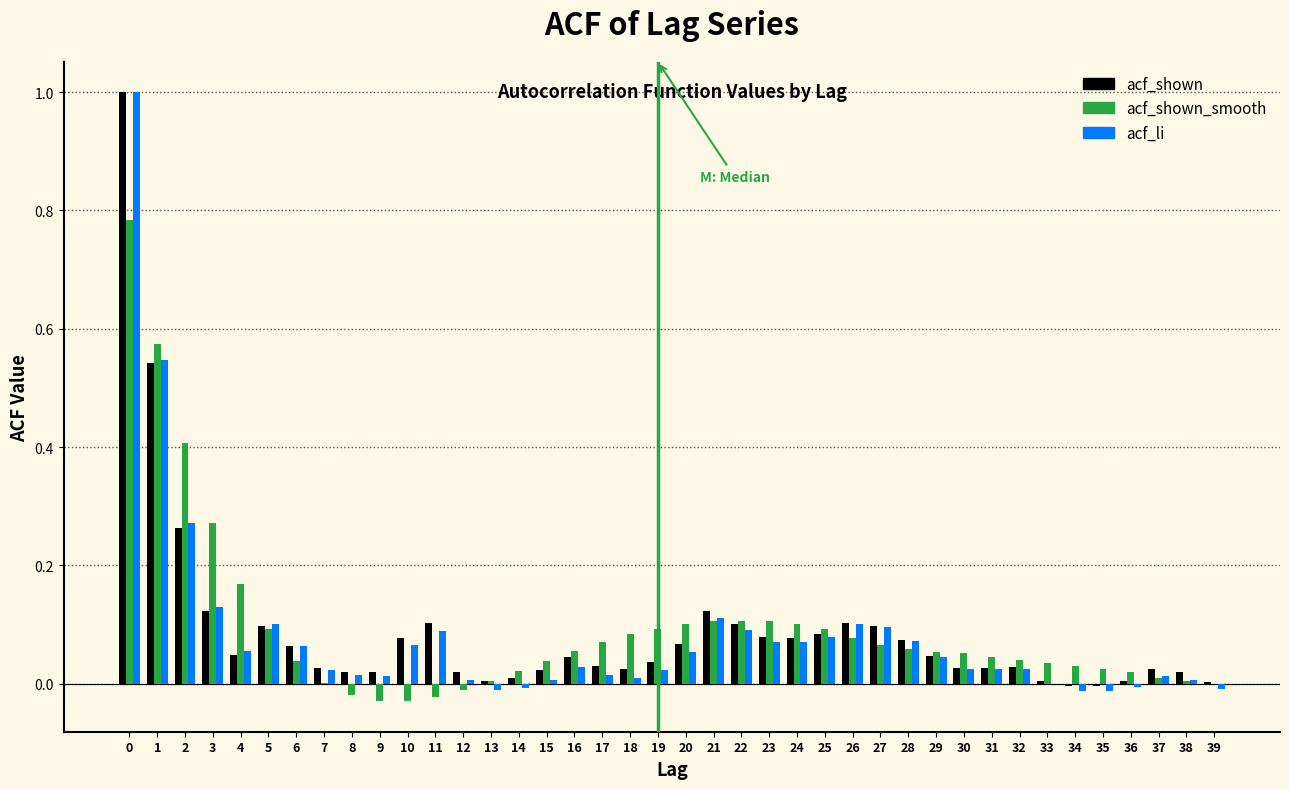

The value of acf_shown at 14 is 0.0. True or false?

True